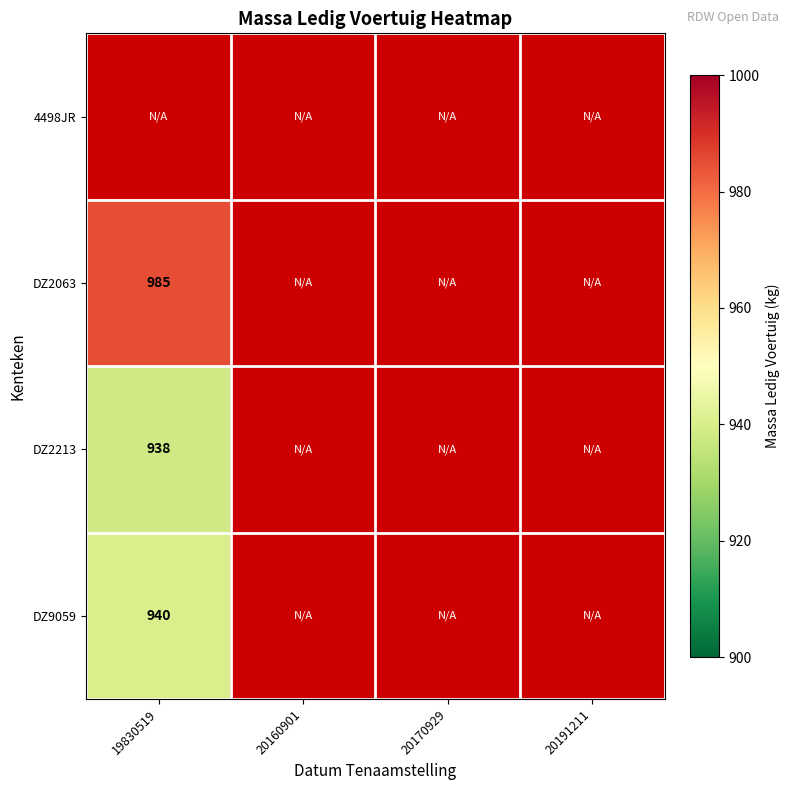

Count the number of categories in the chart.

4